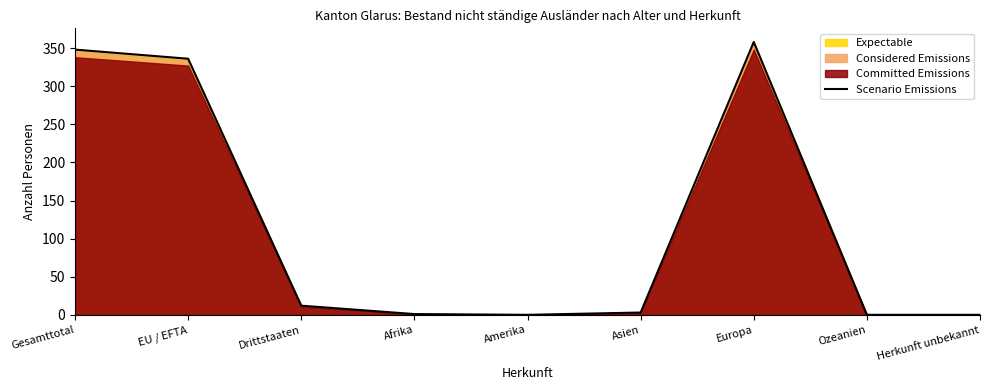

Reading right to left, transcribe all the data shown in this chart.

Herkunft unbekannt=0	Ozeanien=0	Europa=358	Asien=3	Amerika=0	Afrika=1	Drittstaaten=12	EU / EFTA=336	Gesamttotal=348